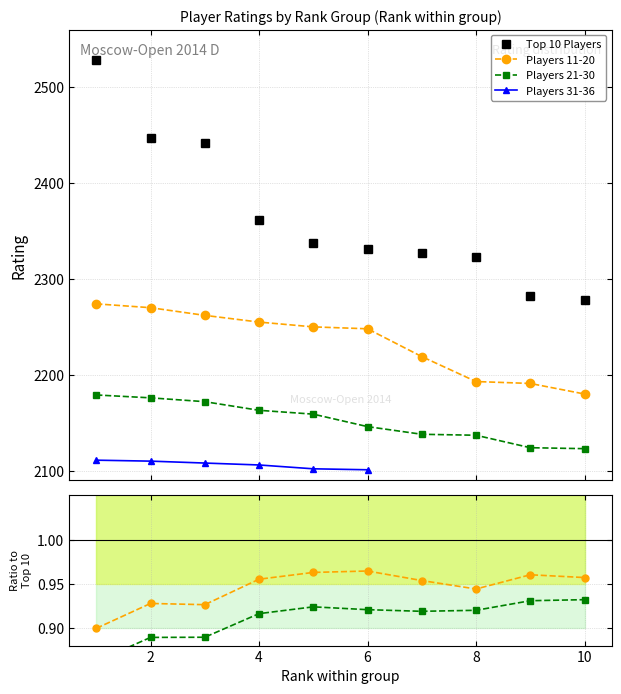

How many categories are shown in the chart?

10